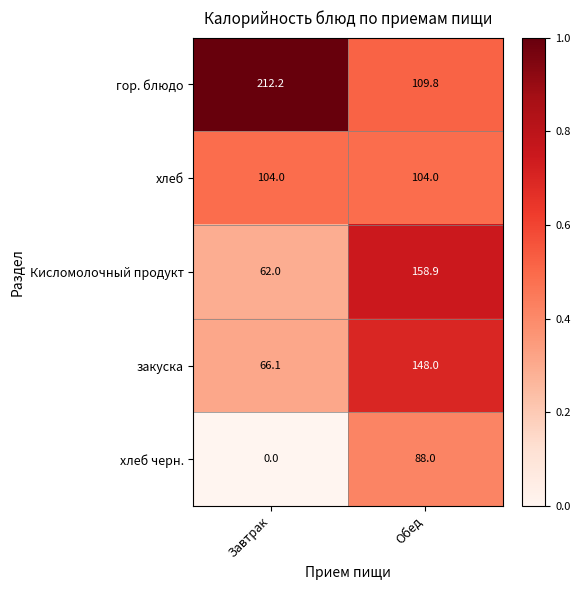

Rank the series at Завтрак from lowest to highest value.

хлеб черн., Кисломолочный продукт, закуска, хлеб, гор. блюдо